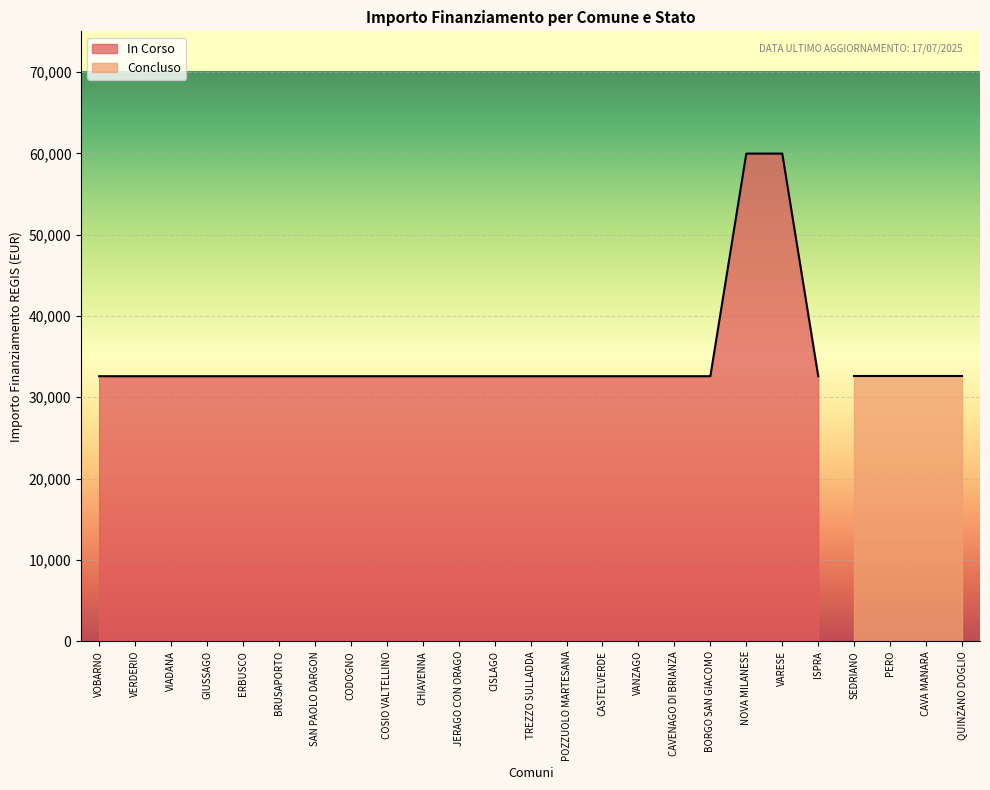

What position from the right is COSIO VALTELLINO?

13